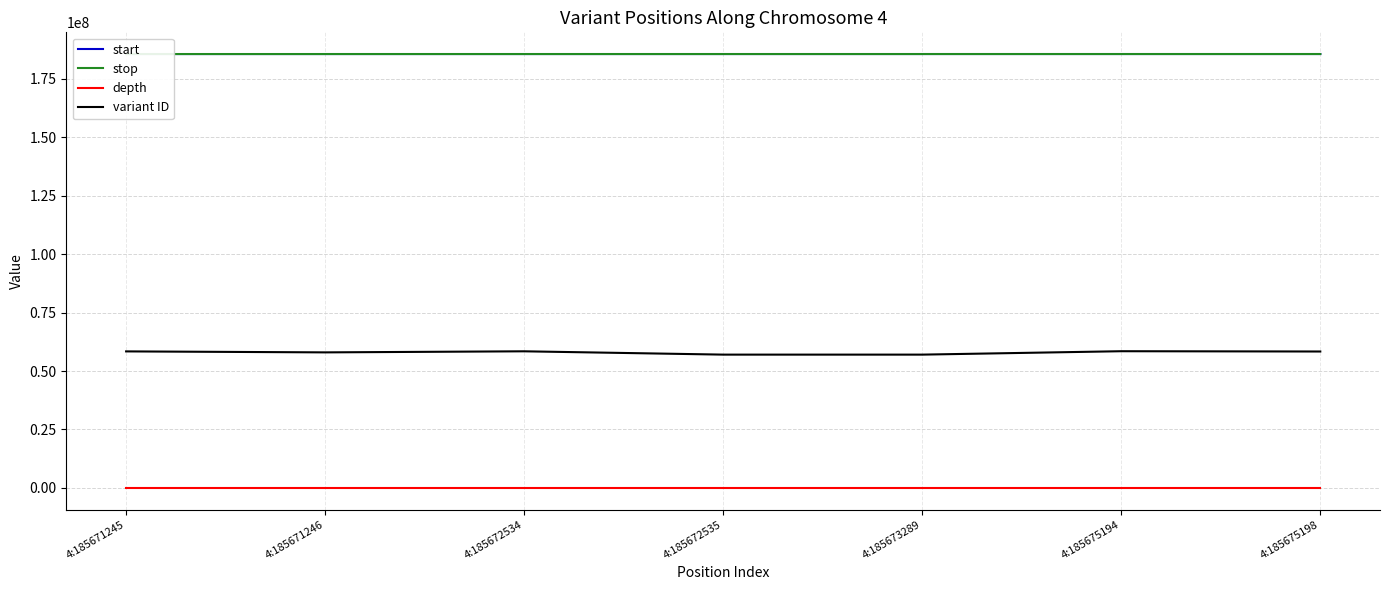

True or false: variant ID and start intersect in this chart.

False